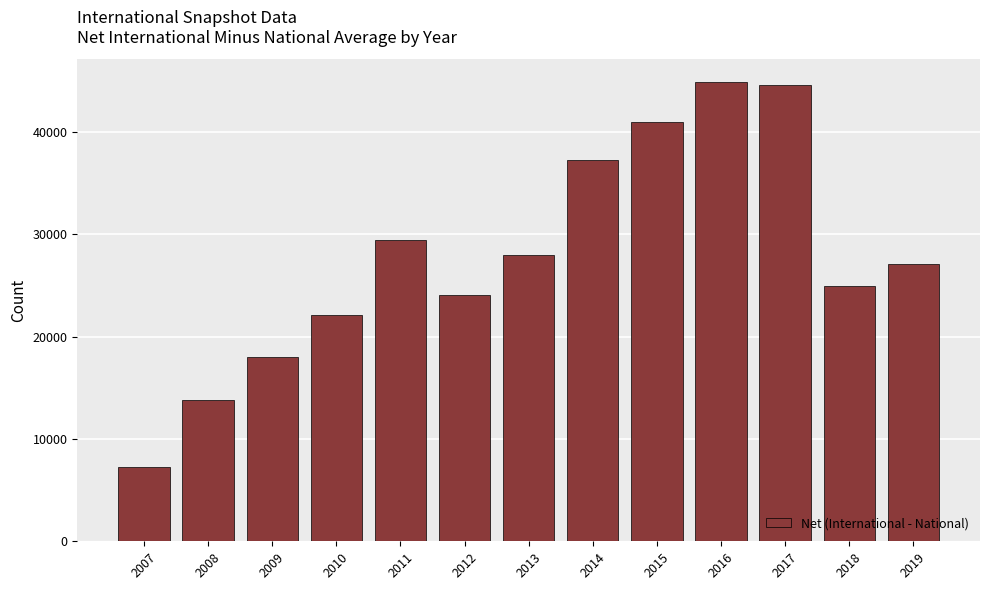

True or false: the data shows 44142.7 at 2011.

False